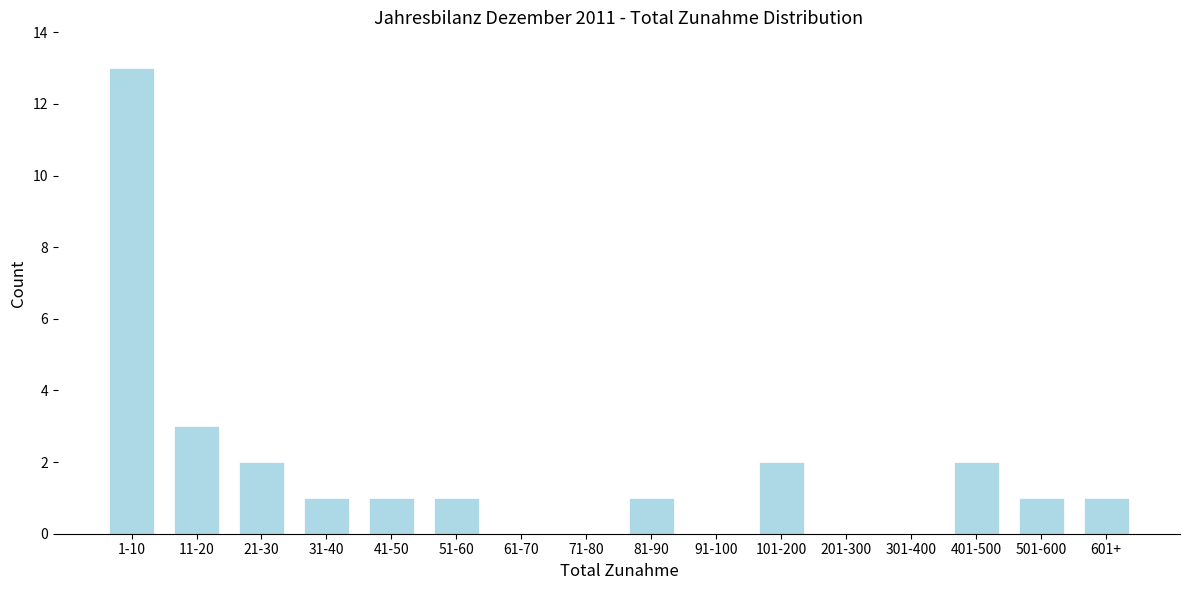

Reading left to right, extract all data points from this chart.

1-10=13	11-20=3	21-30=2	31-40=1	41-50=1	51-60=1	61-70=0	71-80=0	81-90=1	91-100=0	101-200=2	201-300=0	301-400=0	401-500=2	501-600=1	601+=1